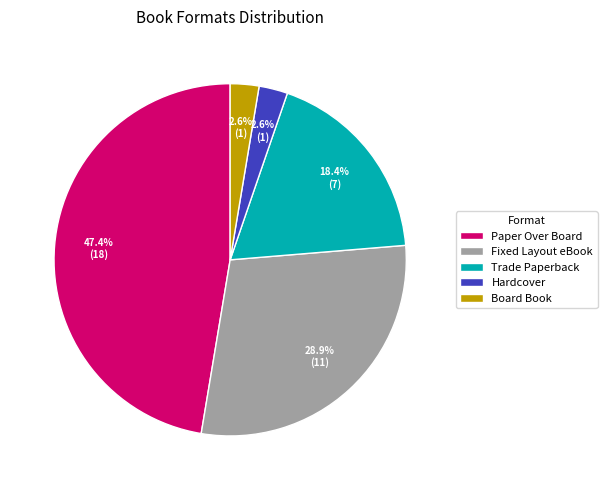

Is it true that Paper Over Board is 47% of the pie?

True